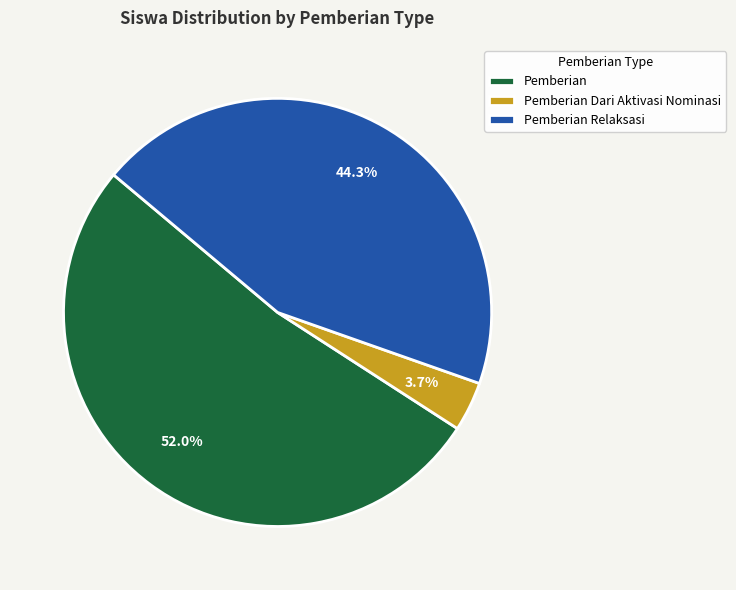

Which has a higher value, Pemberian Relaksasi or Pemberian Dari Aktivasi Nominasi?

Pemberian Relaksasi